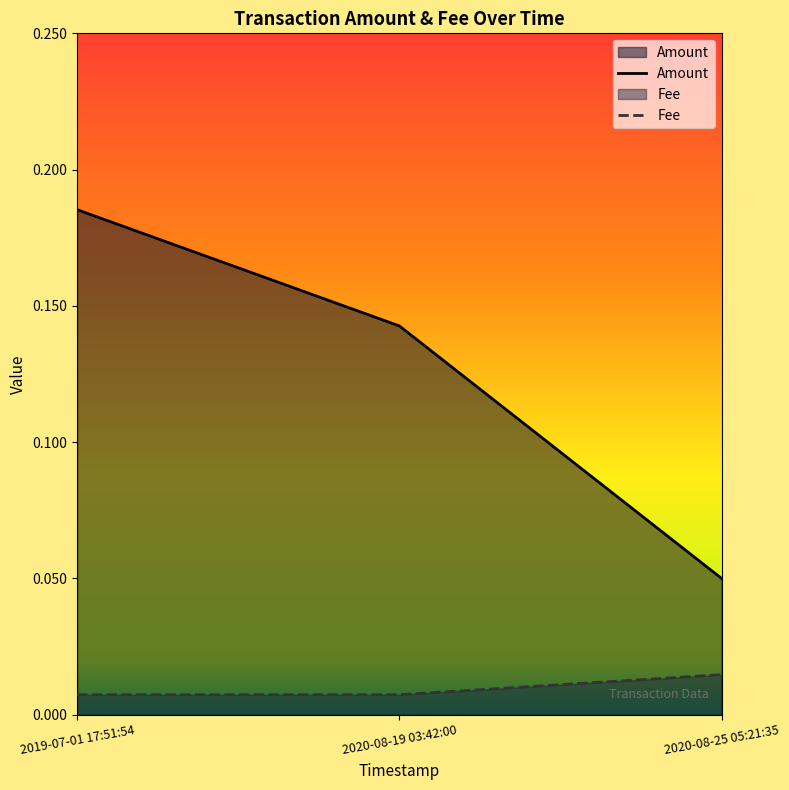

What are all the series names shown in the legend?

Amount, Fee